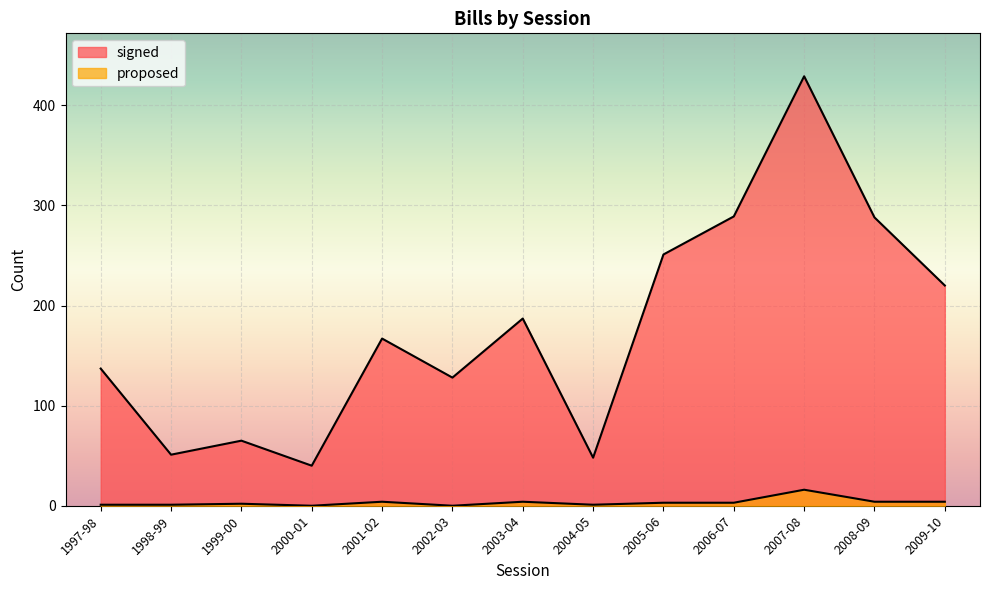

How many values in the signed series are below 167?

6